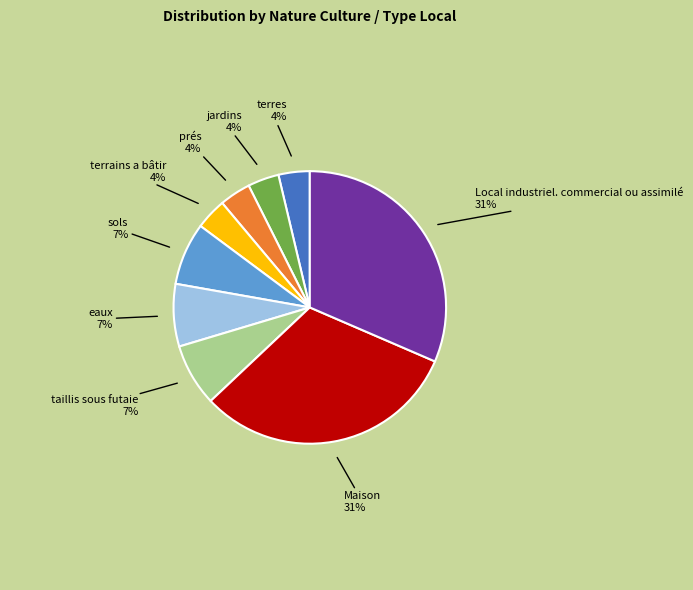

Approximately how many times larger is the value at terrains a bâtir compared to prés?

1.0